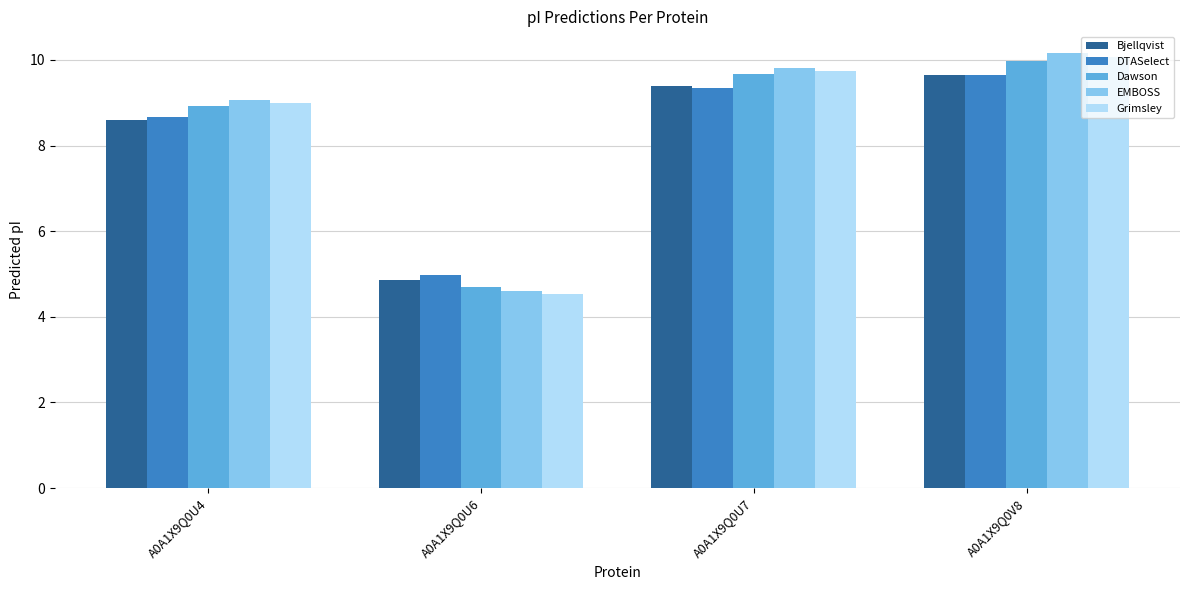

What is the label of the 4th bar from the right?

A0A1X9Q0U4